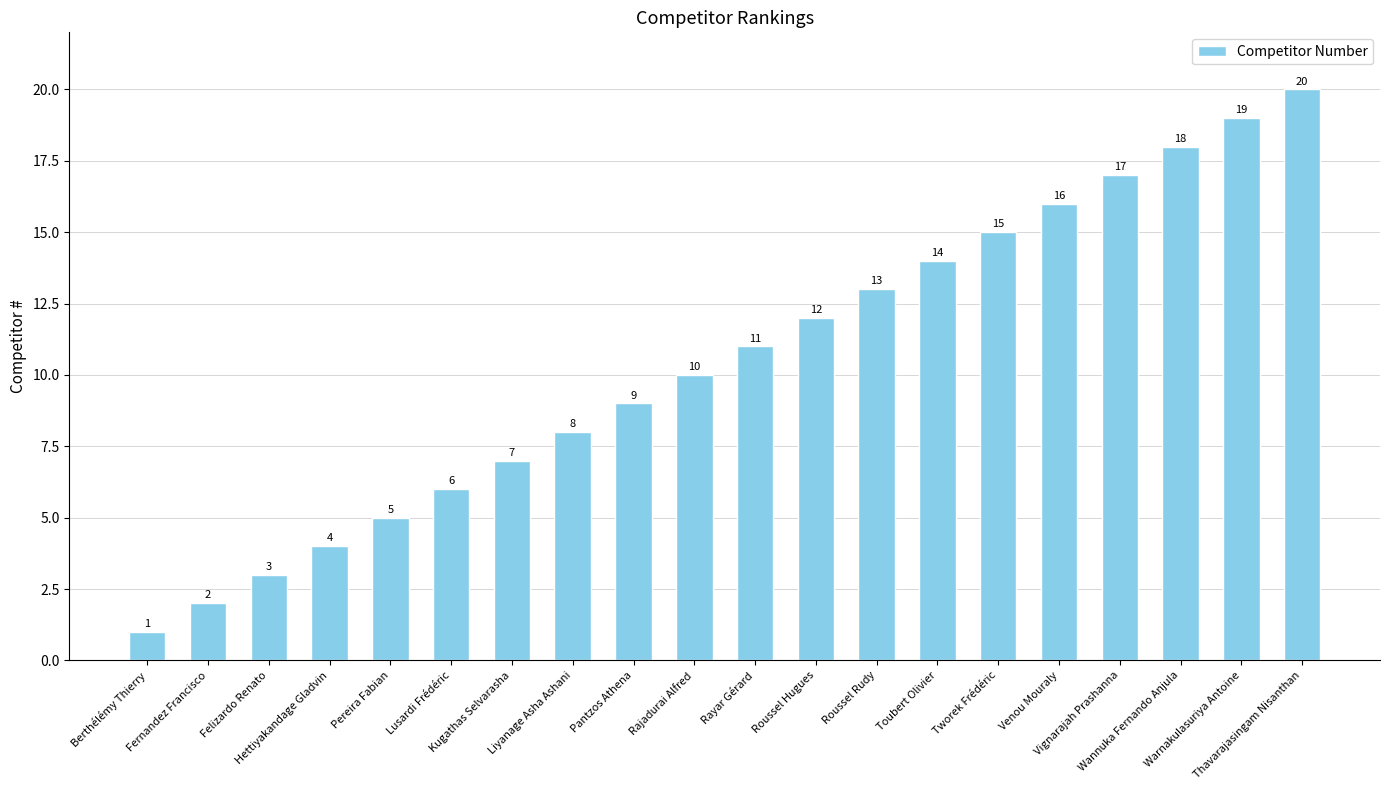

What is the change in value from Rayar Gérard to Roussel Rudy?

+2